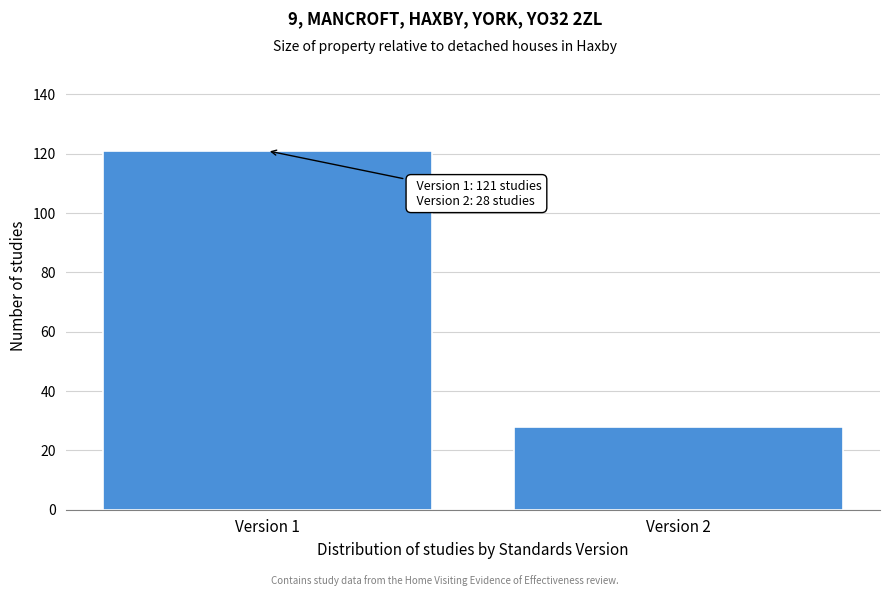

Reading right to left, list all the values displayed in this chart.

Version 2=28	Version 1=121